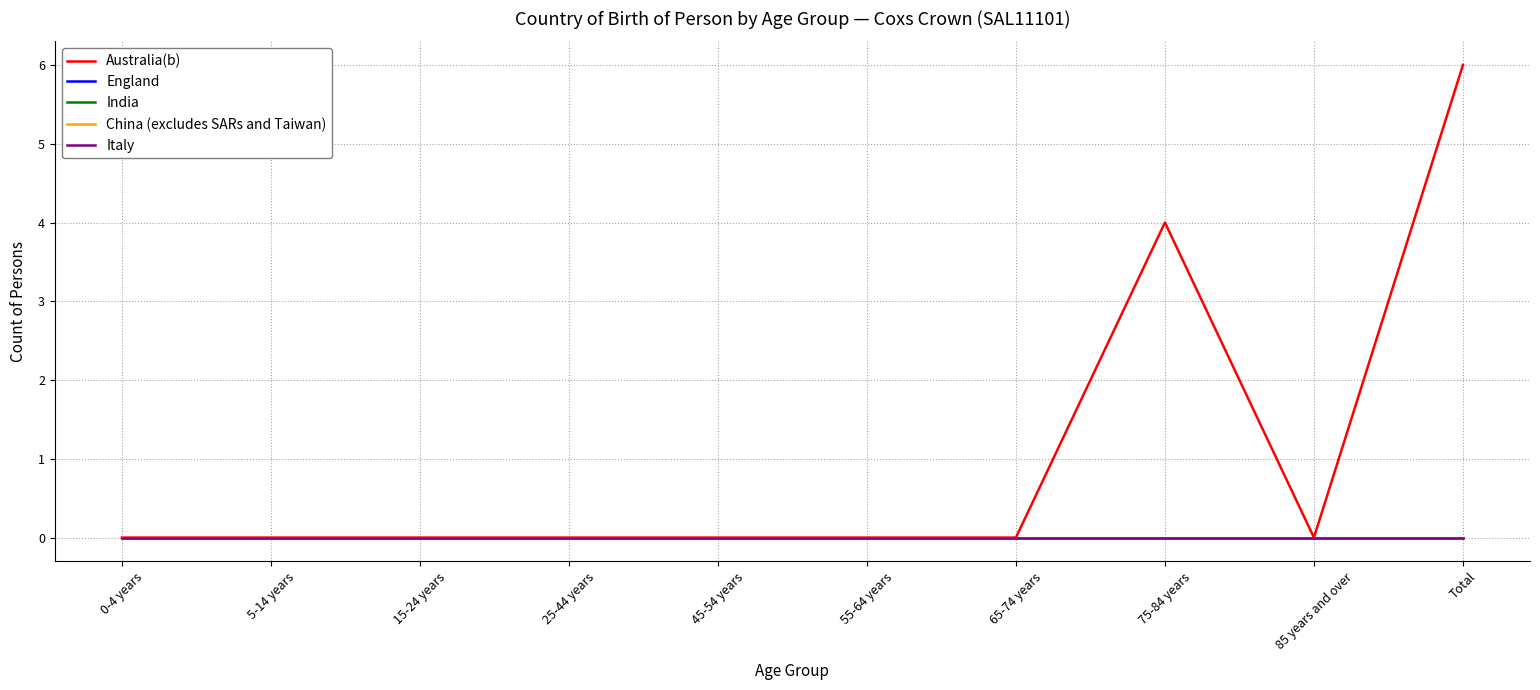

List the series in order of their peak value, lowest first.

England, India, China (excludes SARs and Taiwan), Italy, Australia(b)